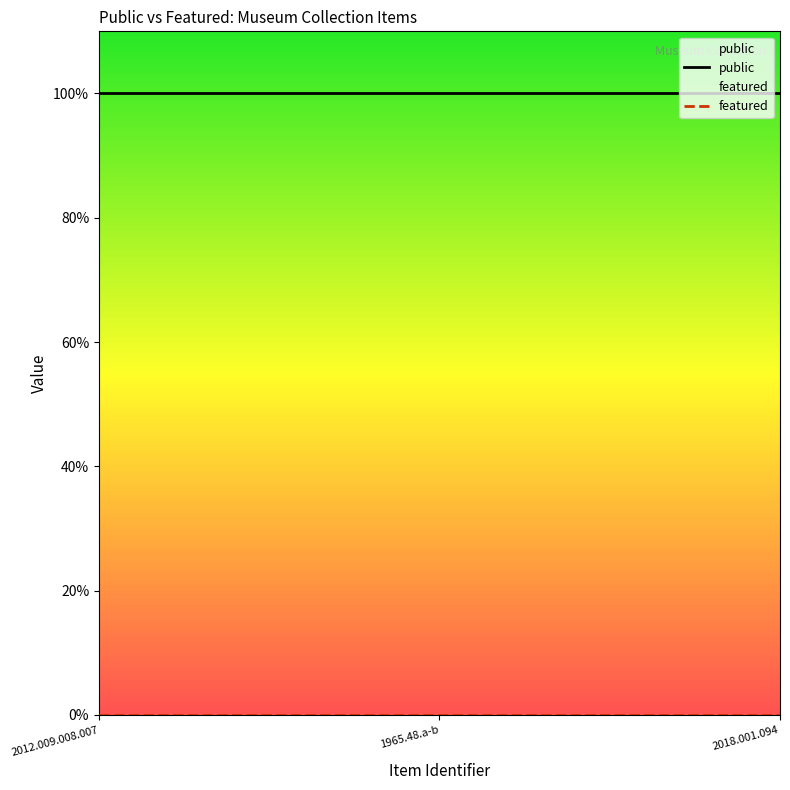

What is the sum of the public values at 1965.48.a-b and 2018.001.094?

2